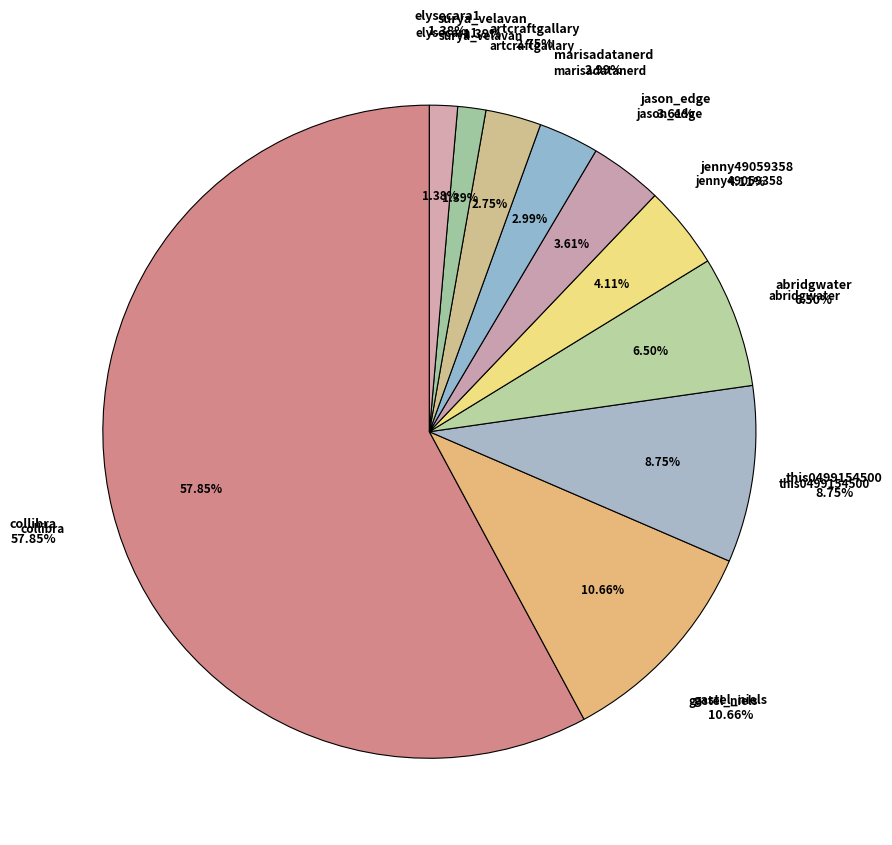

Which category has the smallest portion of the pie?

elysecara1